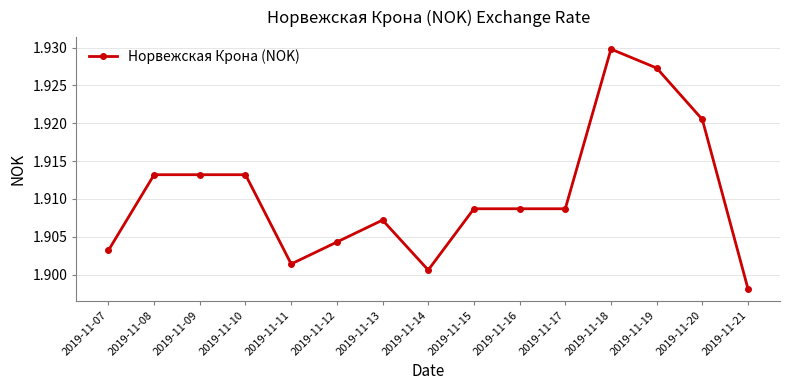

How many values are between 1 and 2?

15